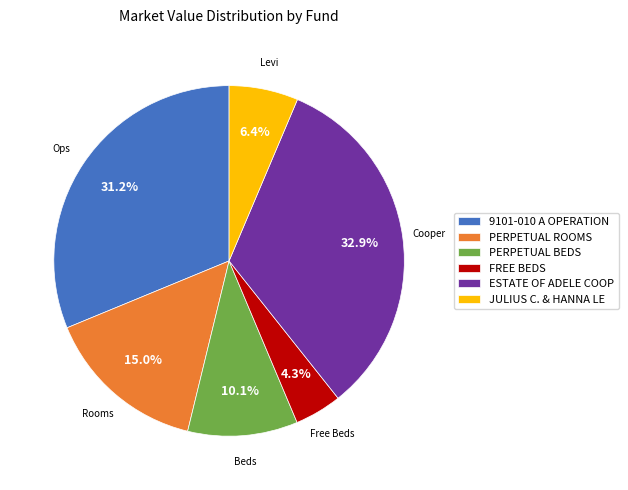

What is the largest slice in the pie chart?

ESTATE OF ADELE COOP